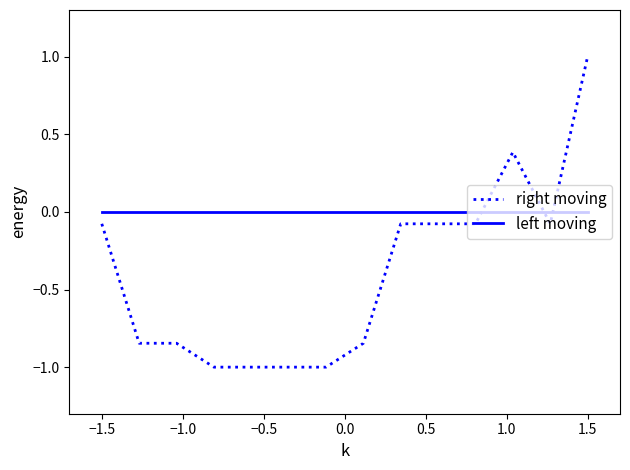

What is the minimum value shown in the chart?

-1.0